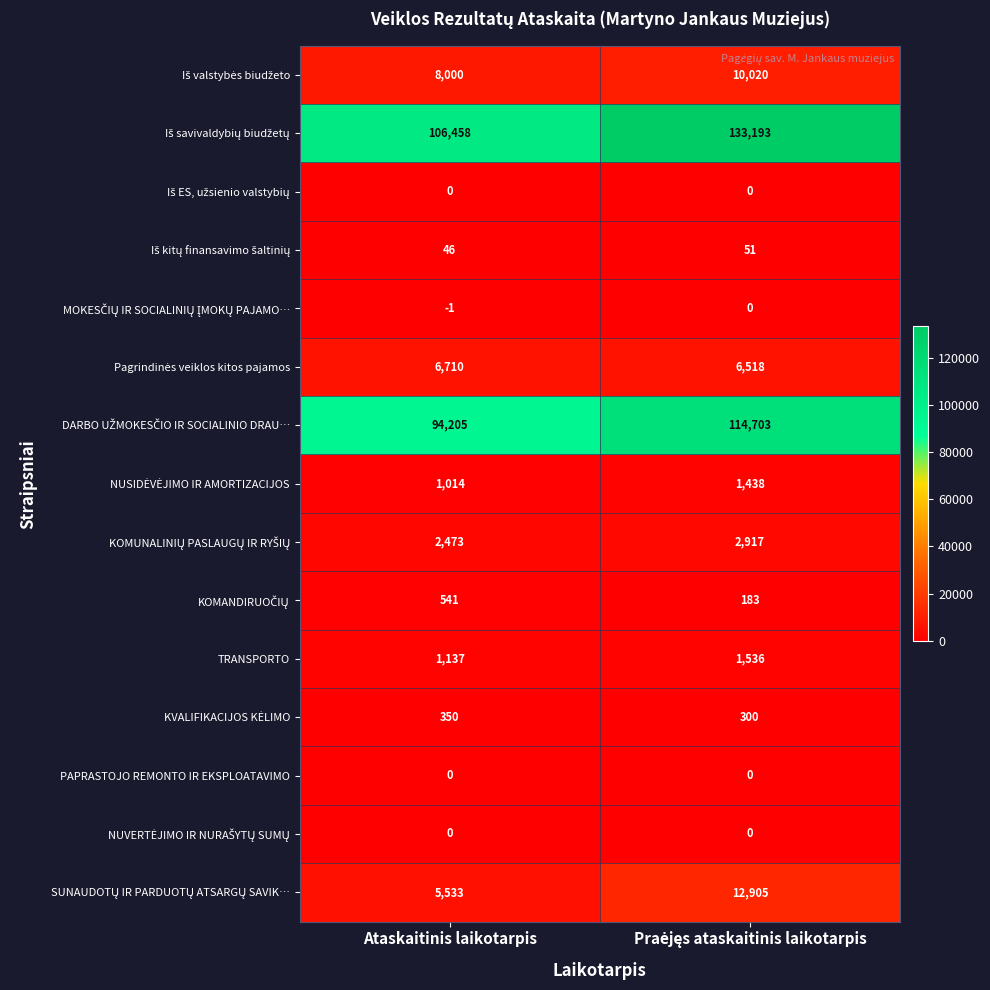

Which category has the lowest value across all series?

Ataskaitinis laikotarpis